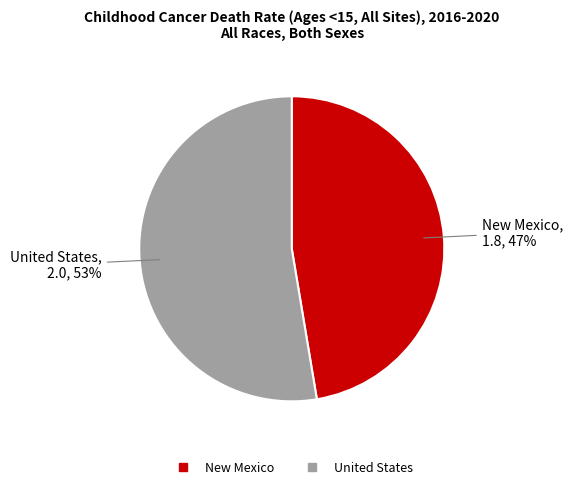

Do United States and New Mexico together represent more than half of the pie?

Yes